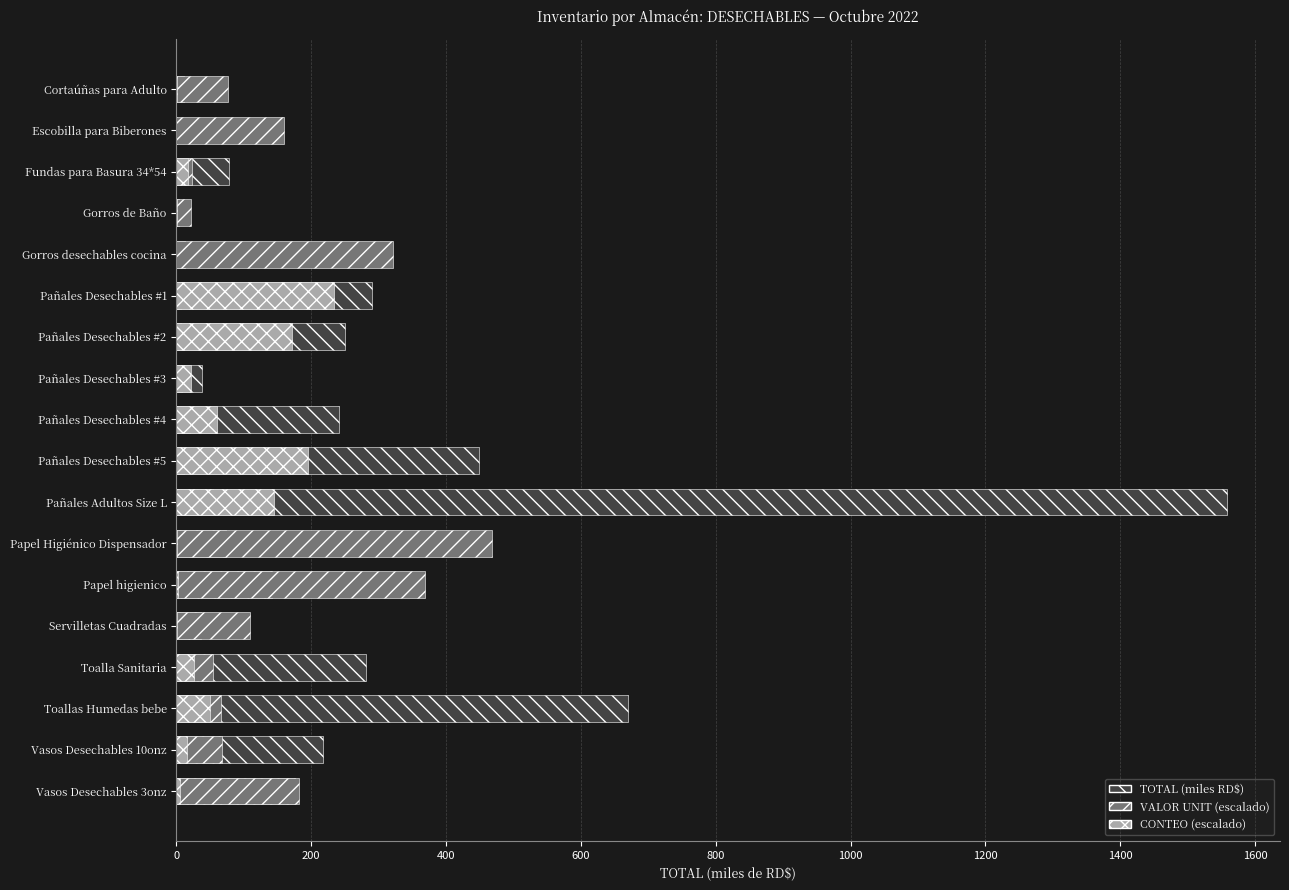

What position from the right is Pañales Adultos Size L?

8